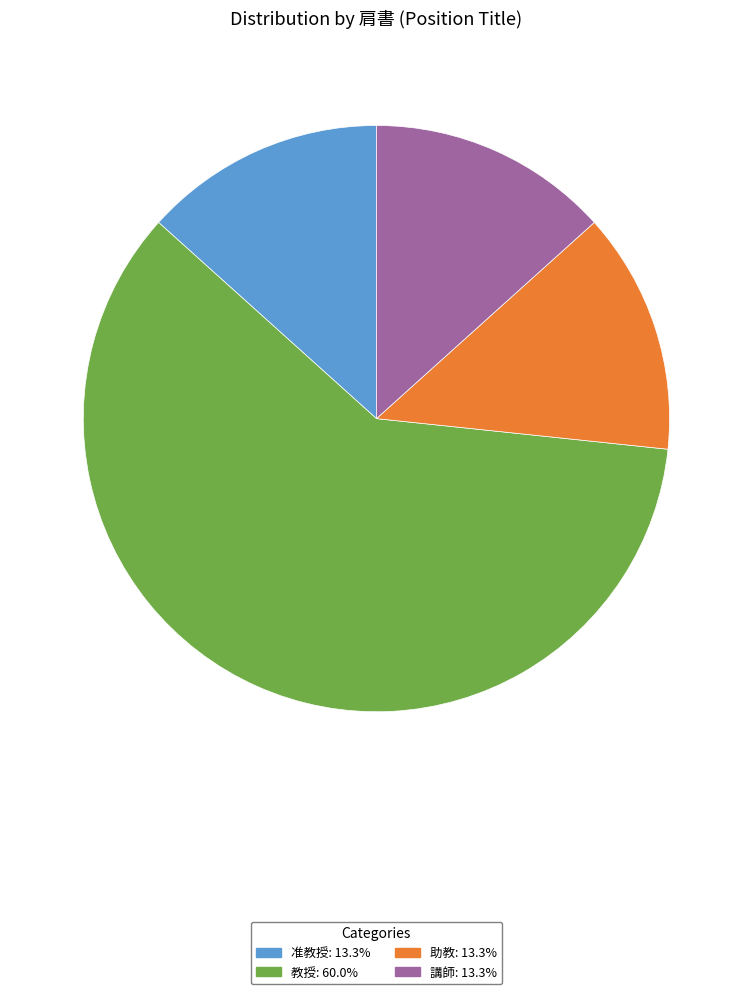

Which category has the biggest portion of the pie?

教授